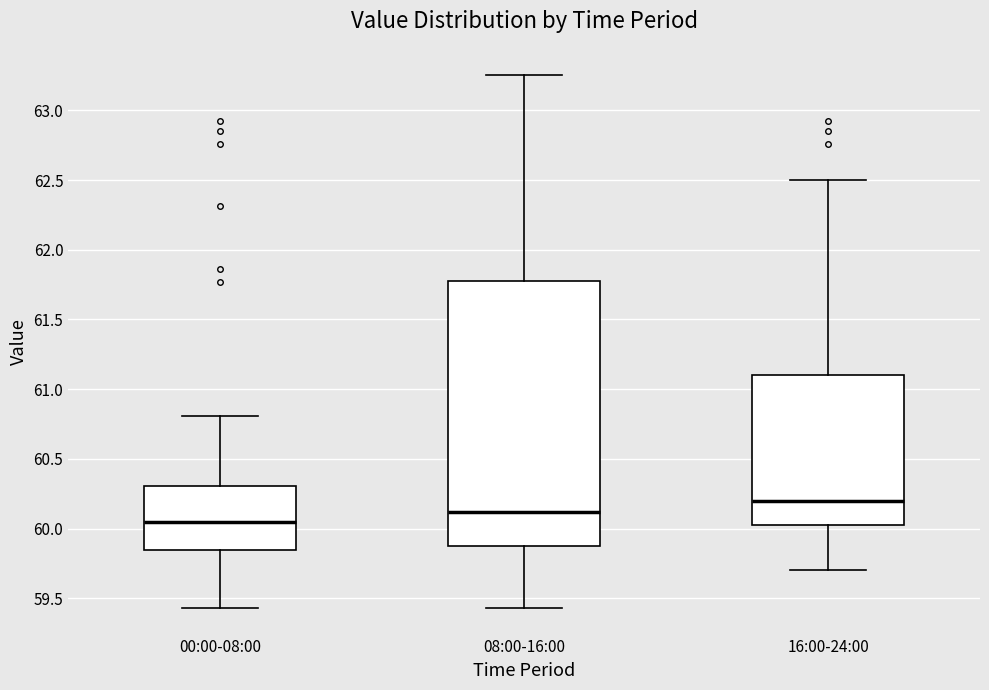

Where does the upper whisker of the box for 08:00-16:00 end on the y-axis? The values are not printed on the chart, so give them approximately, as read against the axis.

63.25